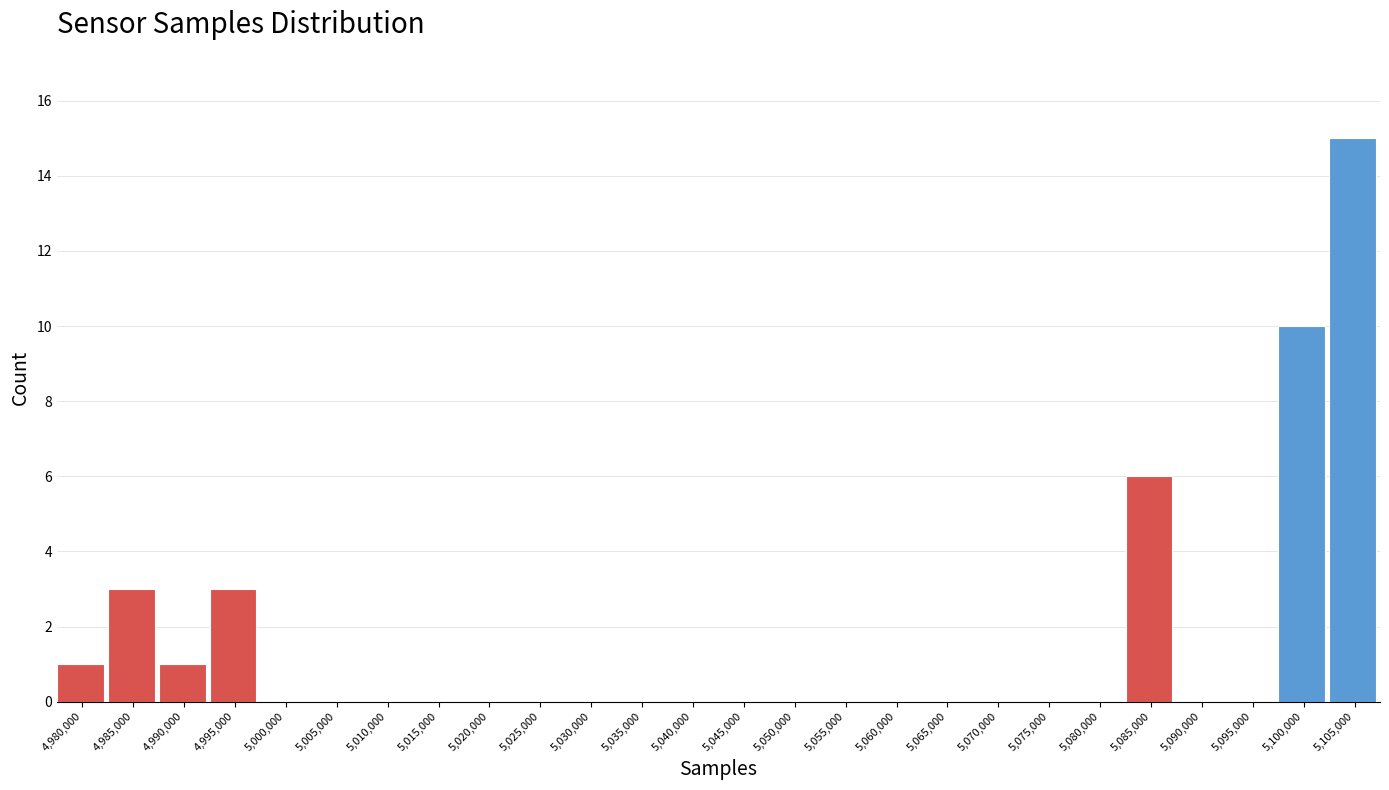

Reading left to right, what are all the values shown in this chart?

4,980,000=1	4,985,000=3	4,990,000=1	4,995,000=3	5,000,000=0	5,005,000=0	5,010,000=0	5,015,000=0	5,020,000=0	5,025,000=0	5,030,000=0	5,035,000=0	5,040,000=0	5,045,000=0	5,050,000=0	5,055,000=0	5,060,000=0	5,065,000=0	5,070,000=0	5,075,000=0	5,080,000=0	5,085,000=6	5,090,000=0	5,095,000=0	5,100,000=10	5,105,000=15